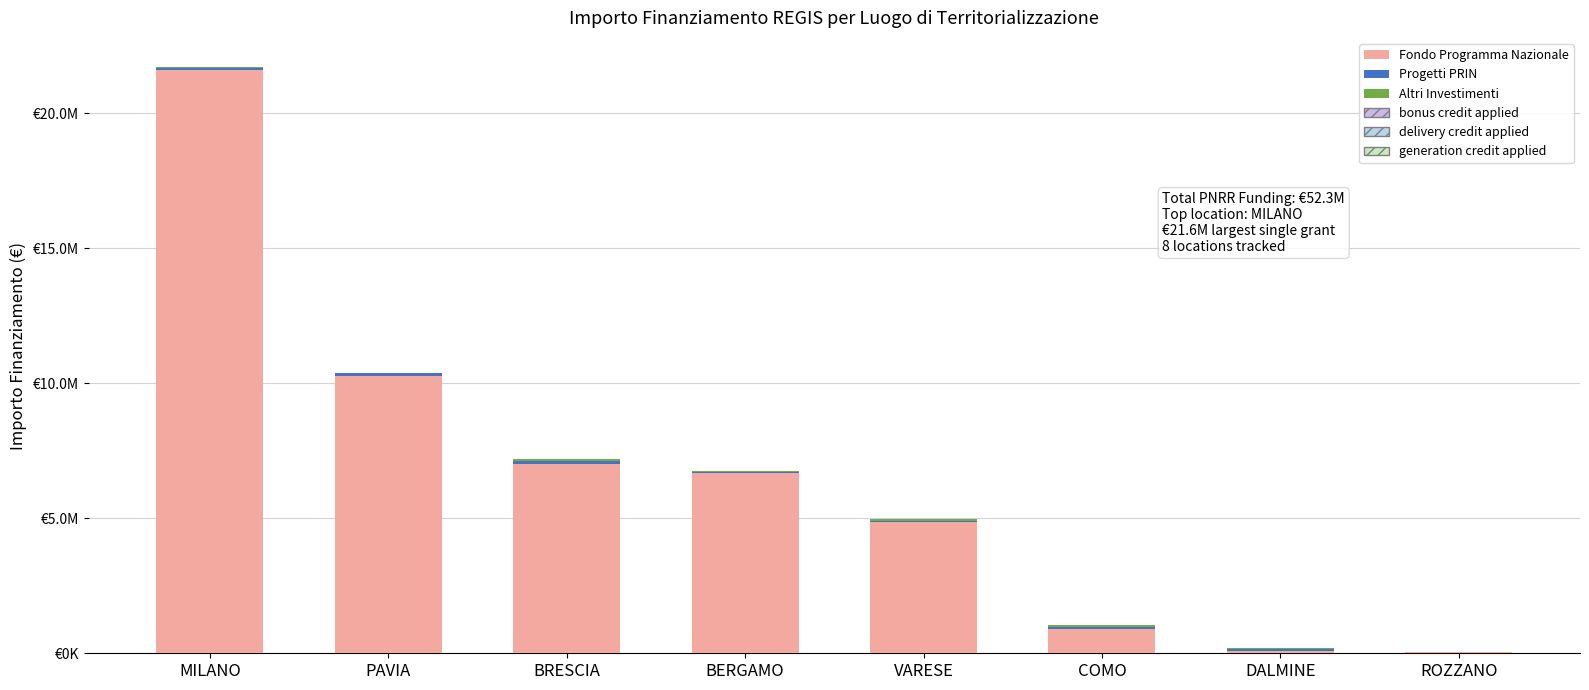

Does the chart contain any negative values?

No